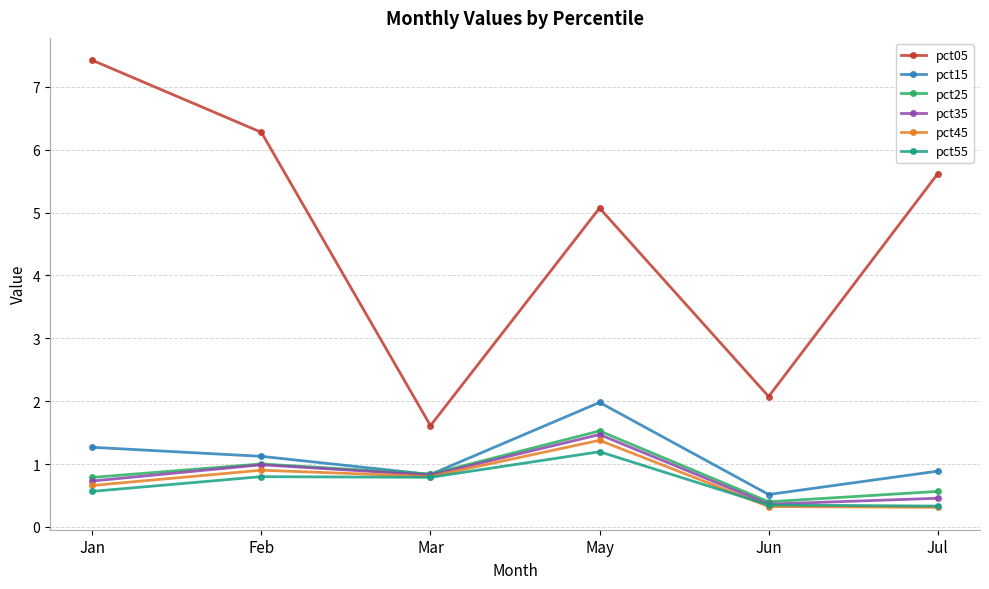

True or false: pct55 has more than 0 interior local peaks.

True